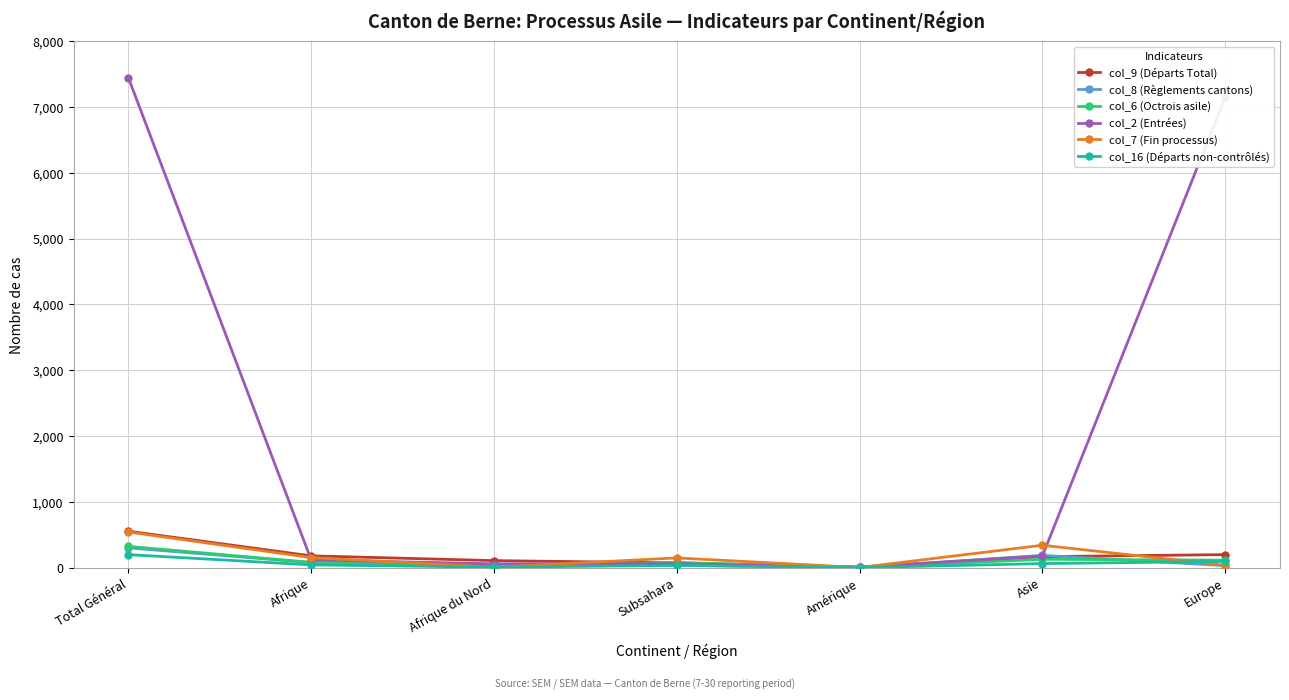

What is the total value across all series at Afrique du Nord?

217